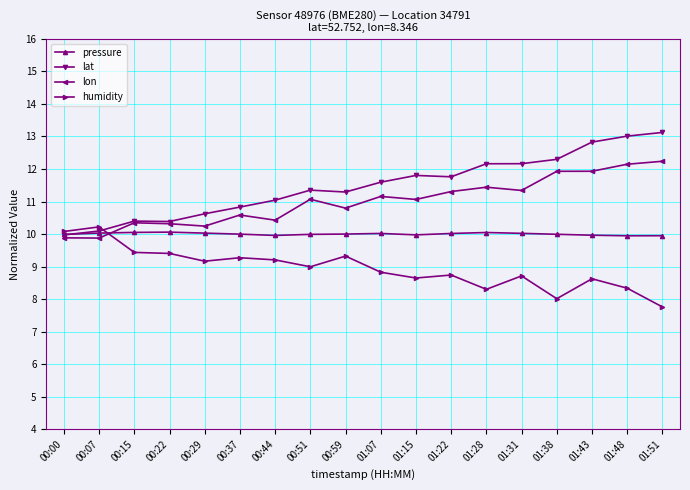

What is the spread (max minus min) of values at 00:07?

0.3